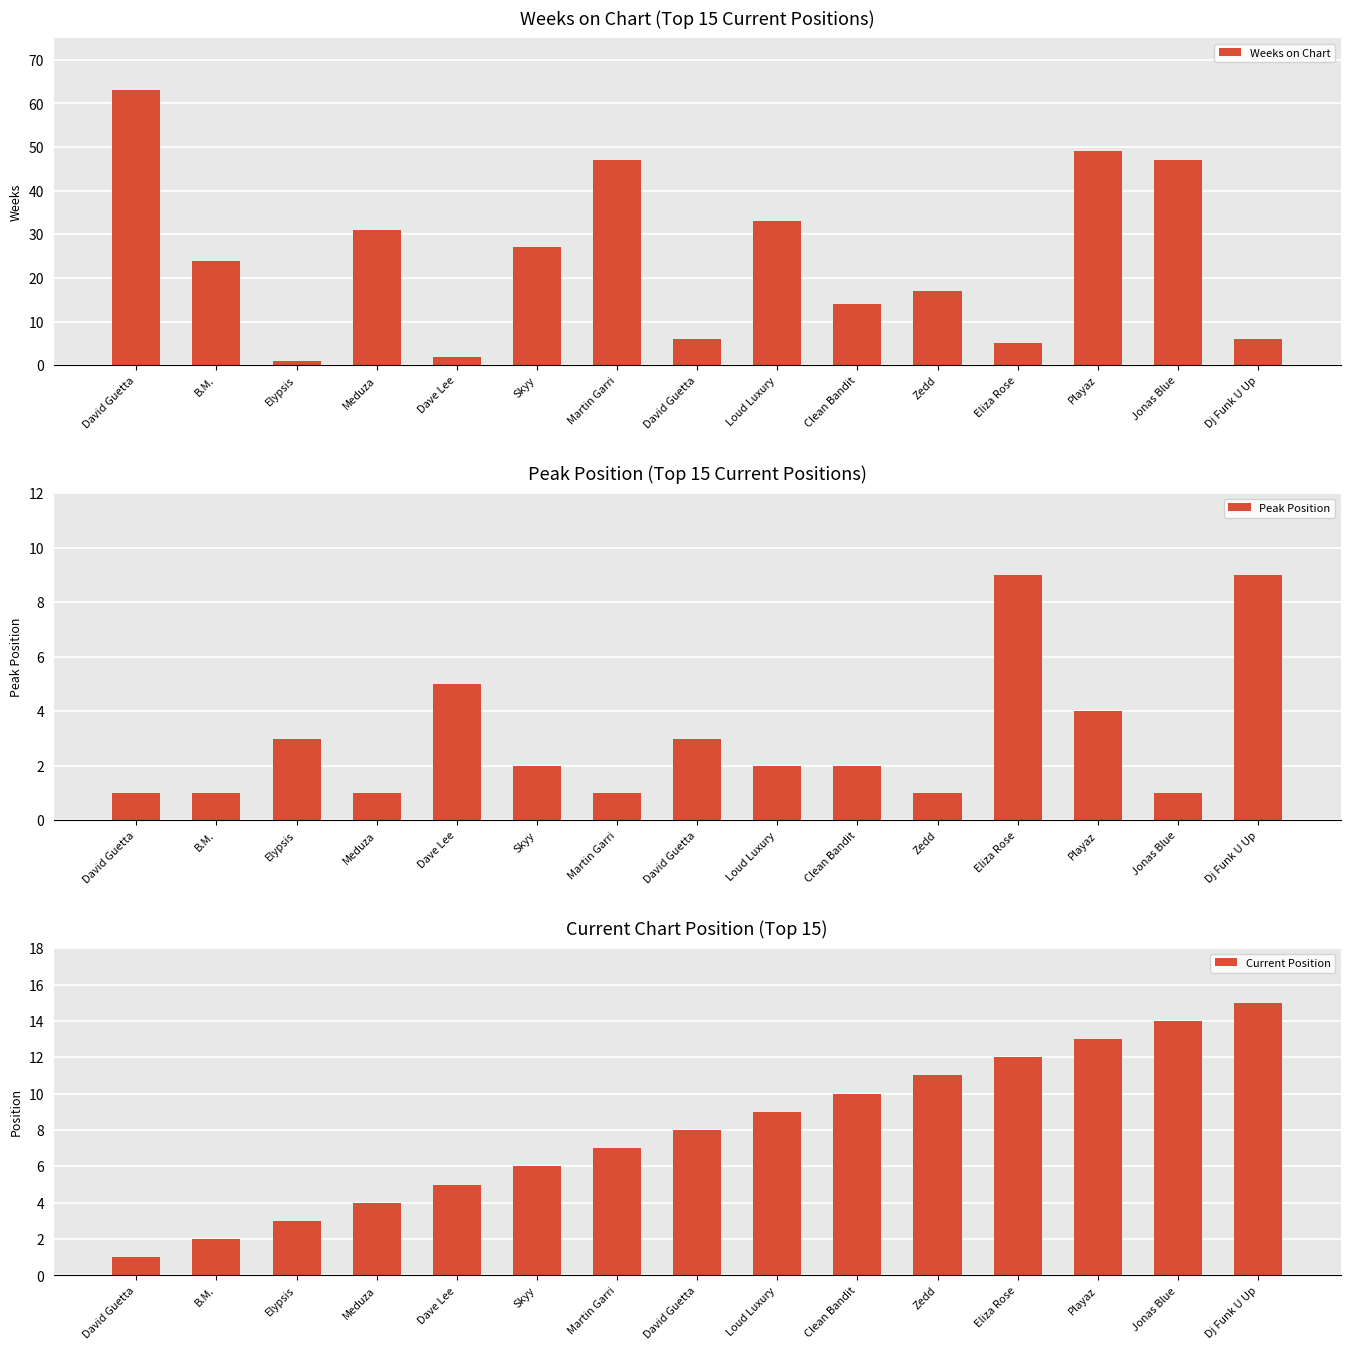

At which category is the sum across all series the highest?

Playaz